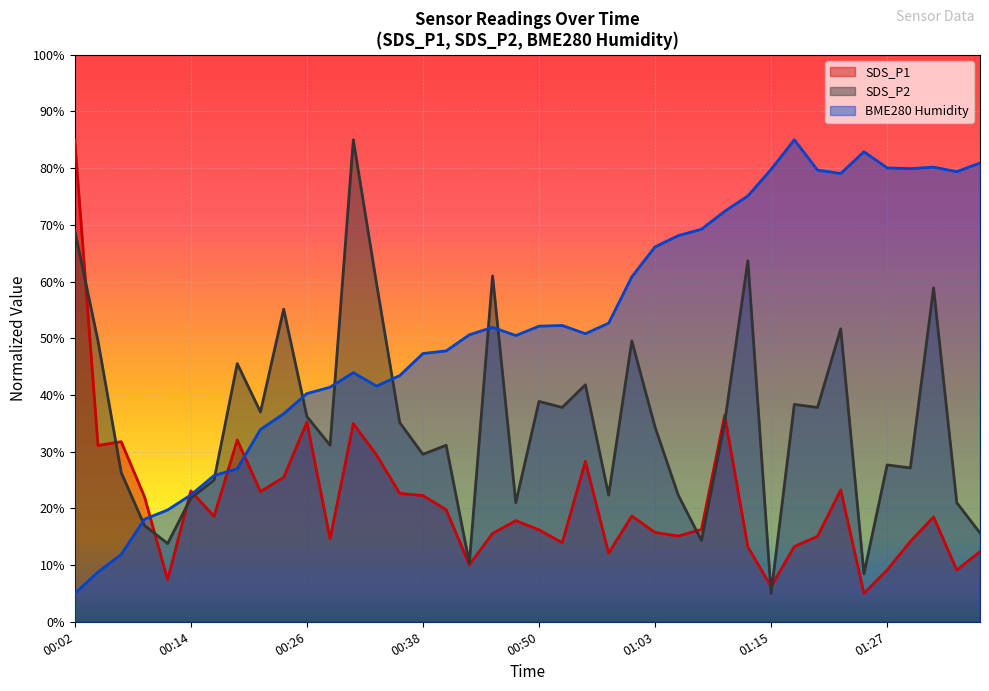

How many lines are shown in the chart?

3